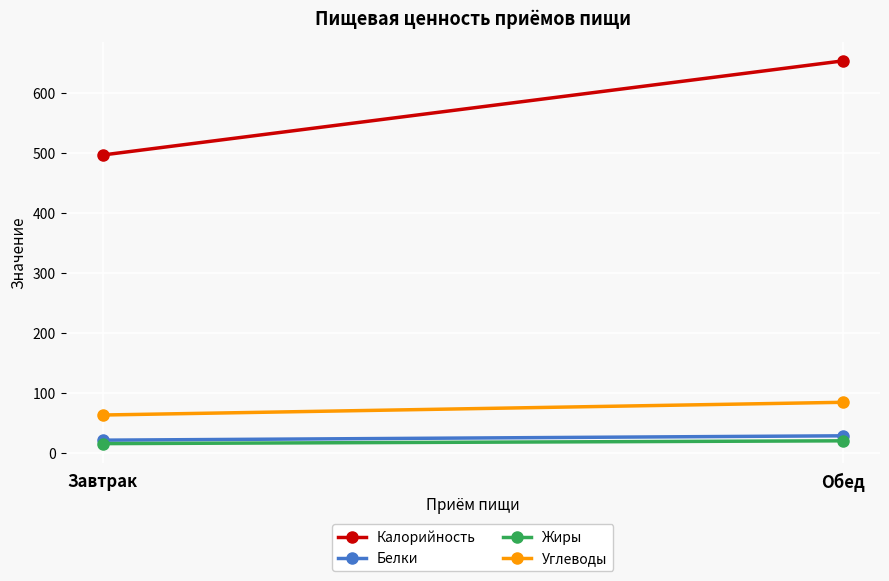

At which label does Жиры first exceed 21?

Обед